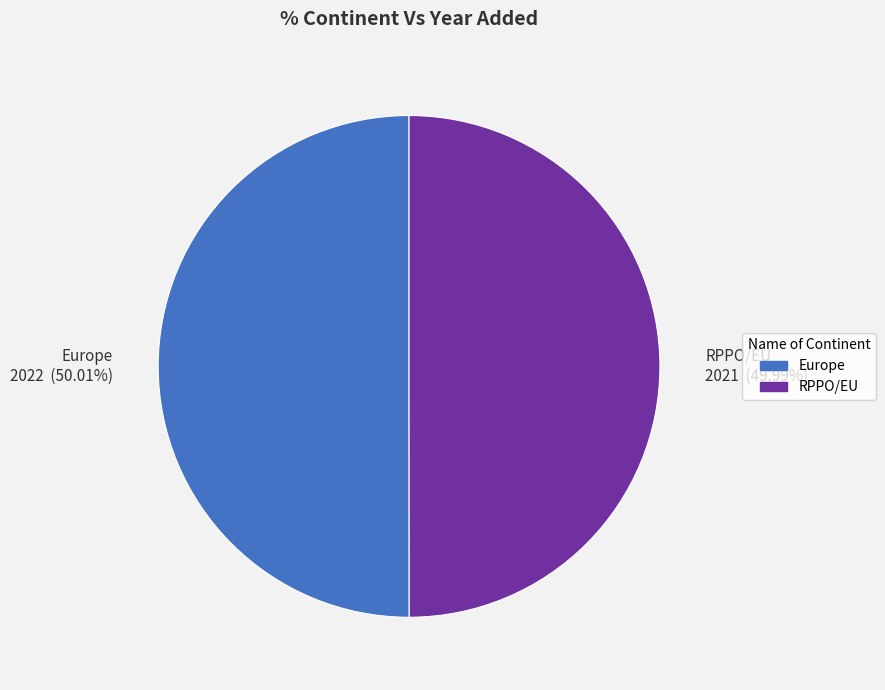

Do Europe 2022 (50.01%) and RPPO/EU 2021 (49.99%) together represent more than half of the pie?

Yes